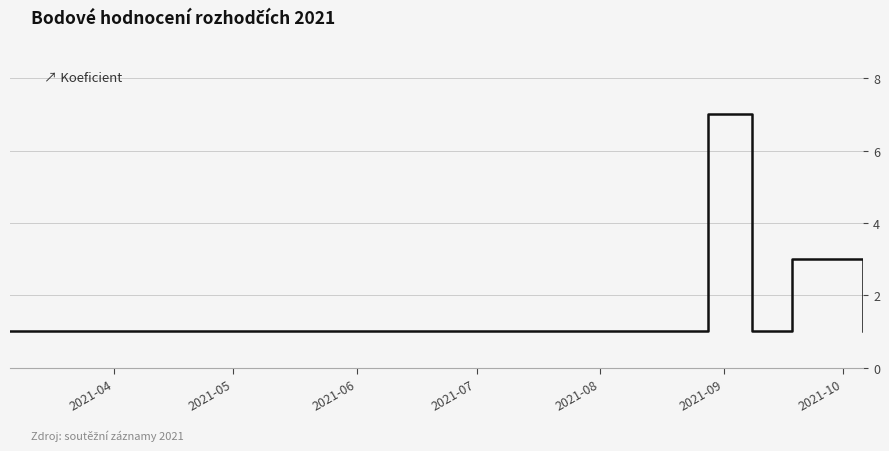

What is the maximum value shown in the chart?

7